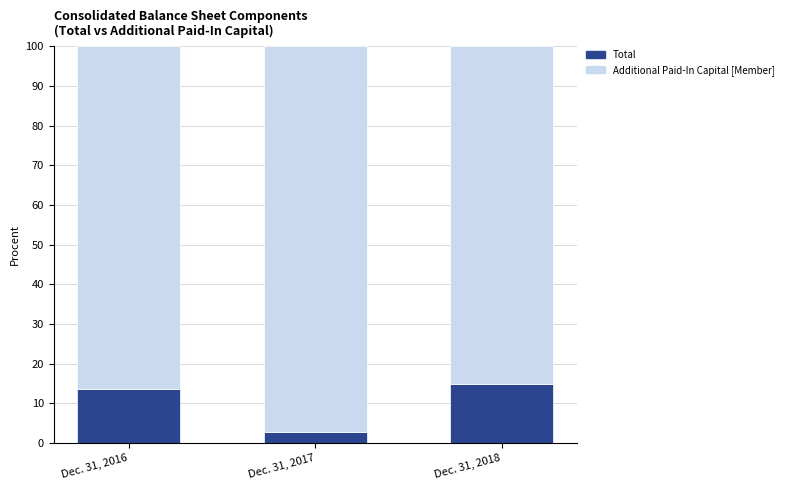

What is the maximum value for Total?

14.8